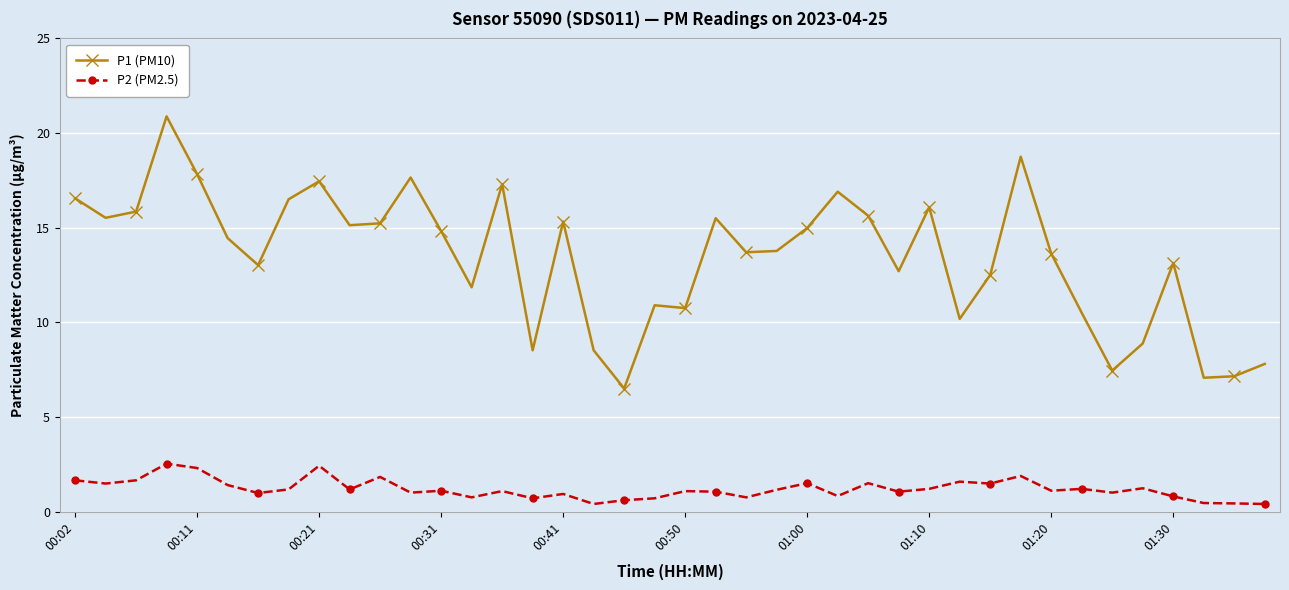

True or false: P2 (PM2.5) and P1 (PM10) cross at least once.

False